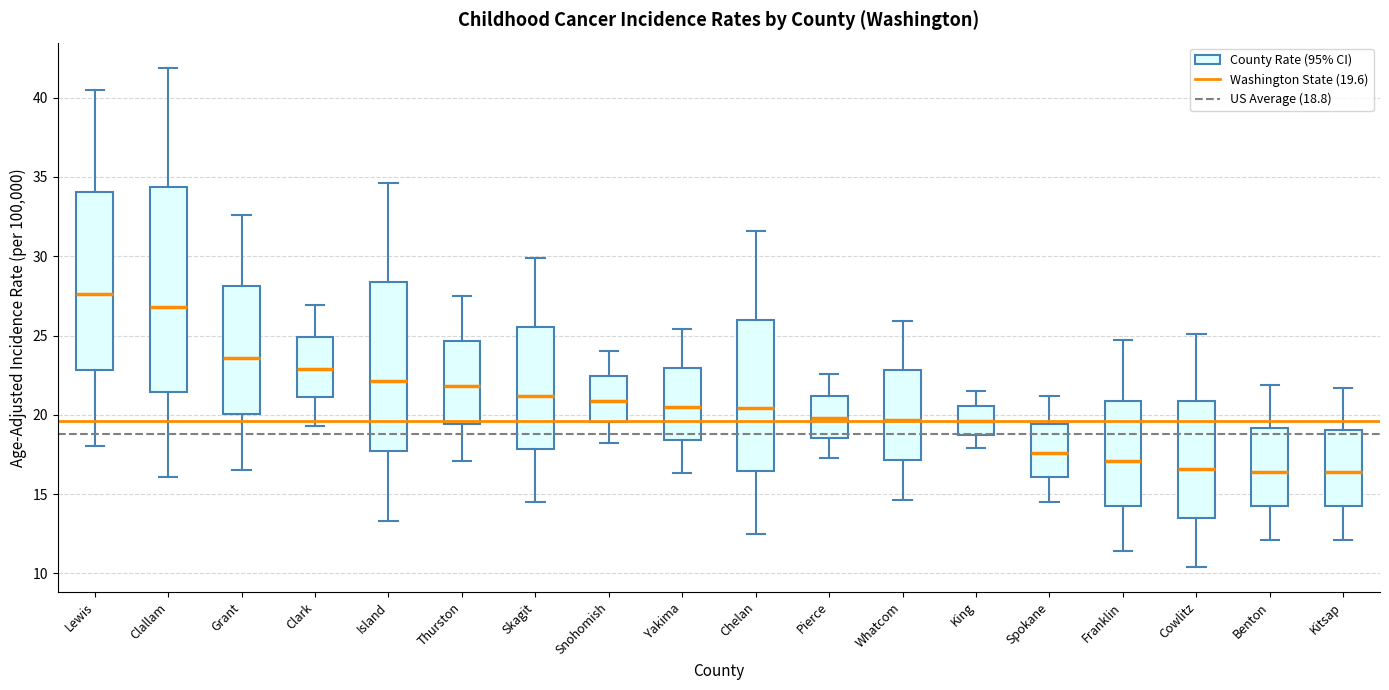

Where does the lower whisker of the box for Clallam end on the y-axis? The values are not printed on the chart, so give them approximately, as read against the axis.

16.0